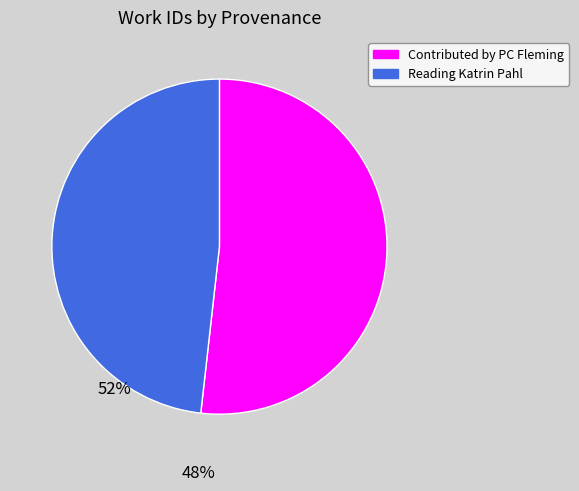

How many slices are in this pie chart?

2